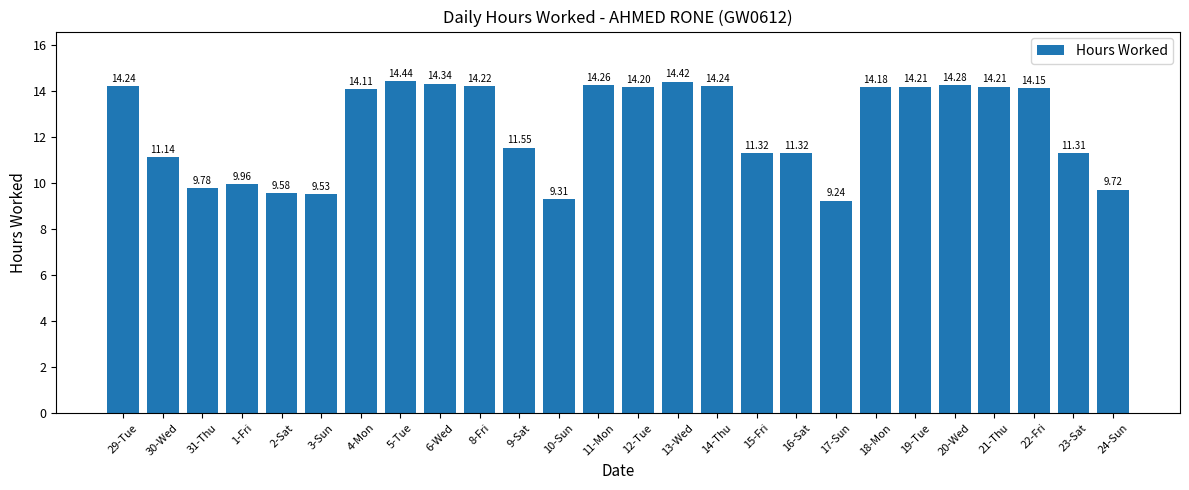

Is it true that the value at 2-Sat is 9.6?

True